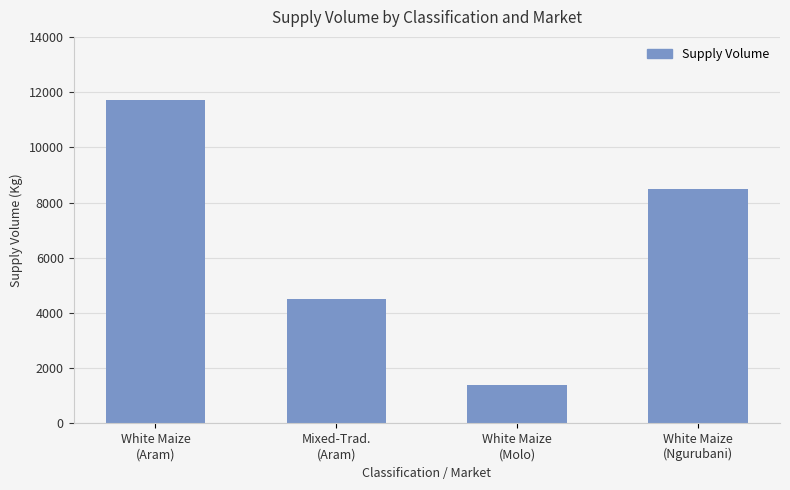

Reading left to right, what are all the values shown in this chart?

White Maize
(Aram)=11700	Mixed-Trad.
(Aram)=4500	White Maize
(Molo)=1400	White Maize
(Ngurubani)=8500